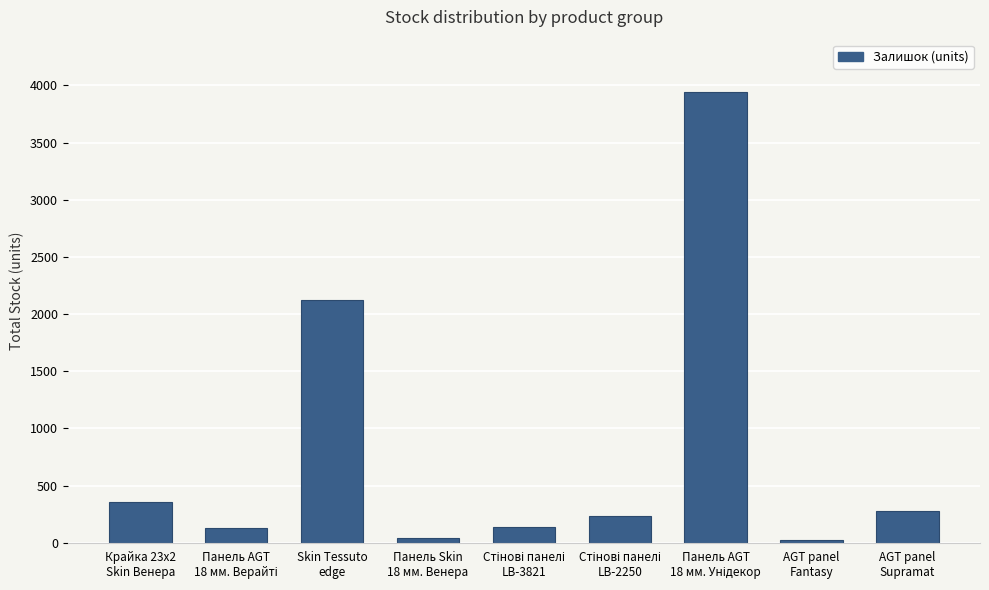

How many bars are there in total?

9